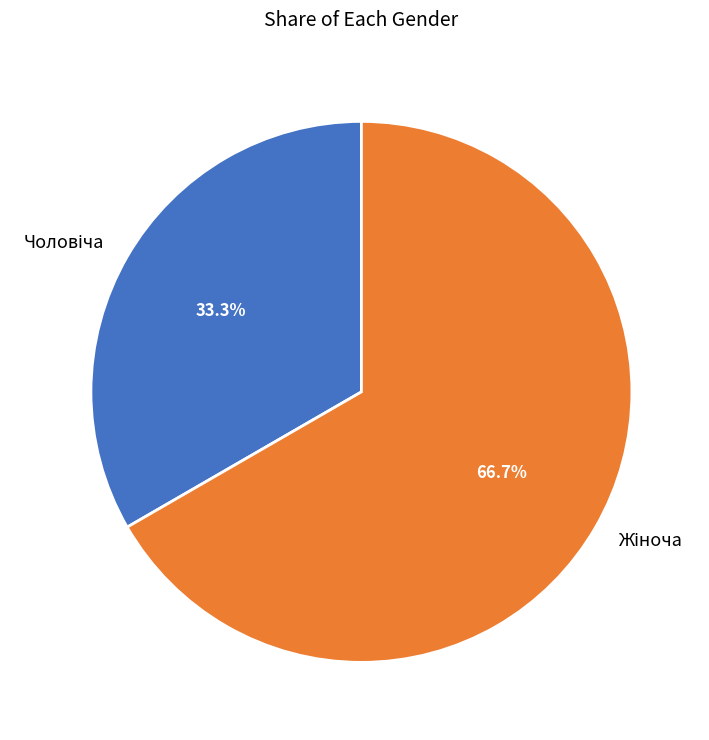

How many segments does this pie chart have?

2